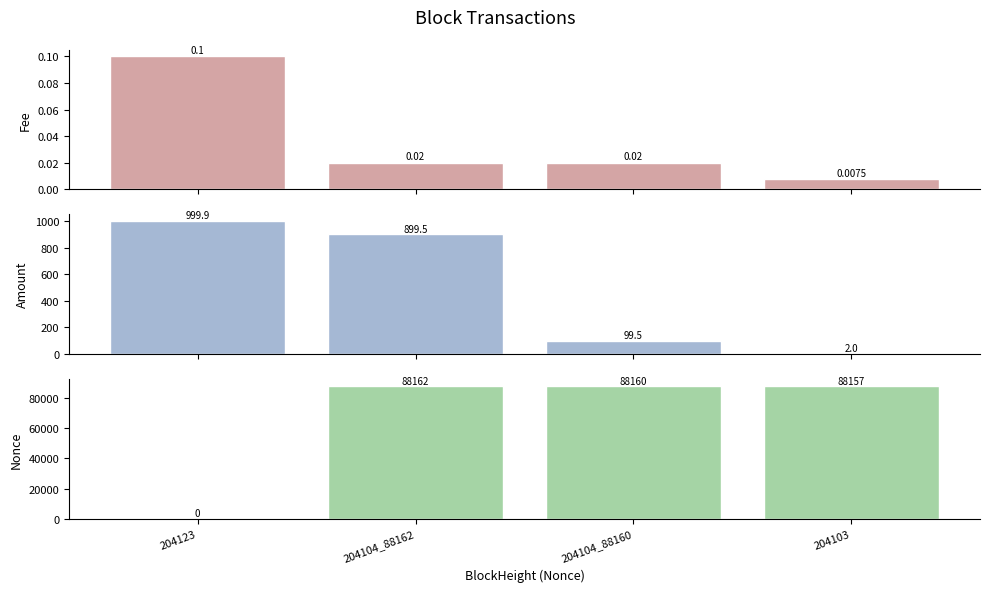

Reading left to right, what are all the values shown in this chart?

Fee: 204123=0.1	204104_88162=0.0	204104_88160=0.0	204103=0.0
Amount: 204123=999.9	204104_88162=899.5	204104_88160=99.5	204103=2.0
Nonce: 204123=0.0	204104_88162=88162.0	204104_88160=88160.0	204103=88157.0